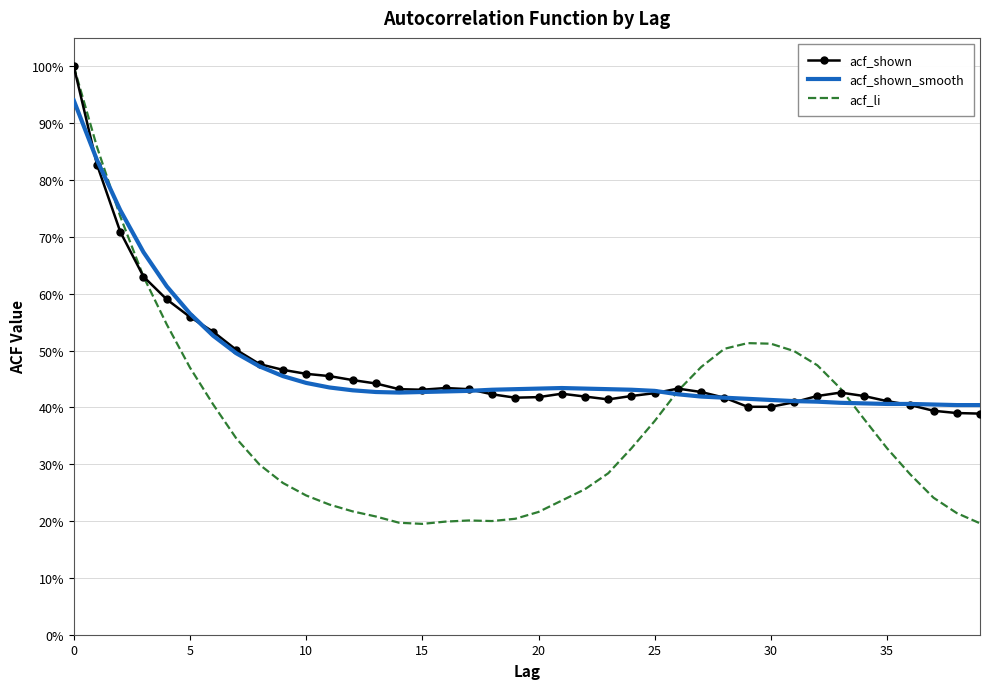

What are all the series names shown in the legend?

acf_shown, acf_shown_smooth, acf_li